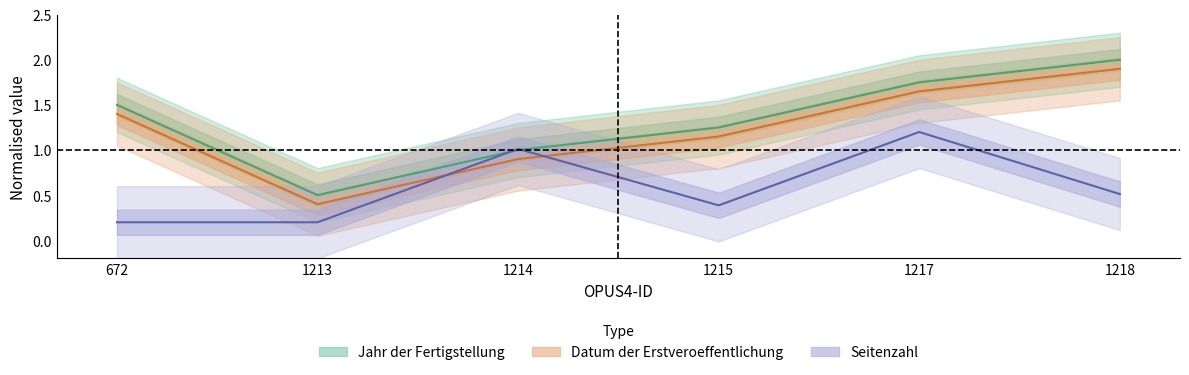

Rank the series at 672 from highest to lowest value.

Jahr der Fertigstellung, Datum der Erstveroeffentlichung, Seitenzahl